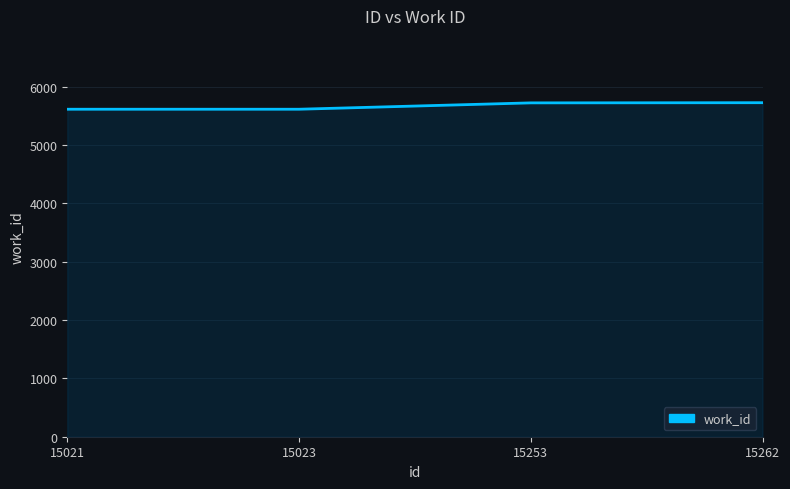

What is the difference between the maximum and minimum values?

112